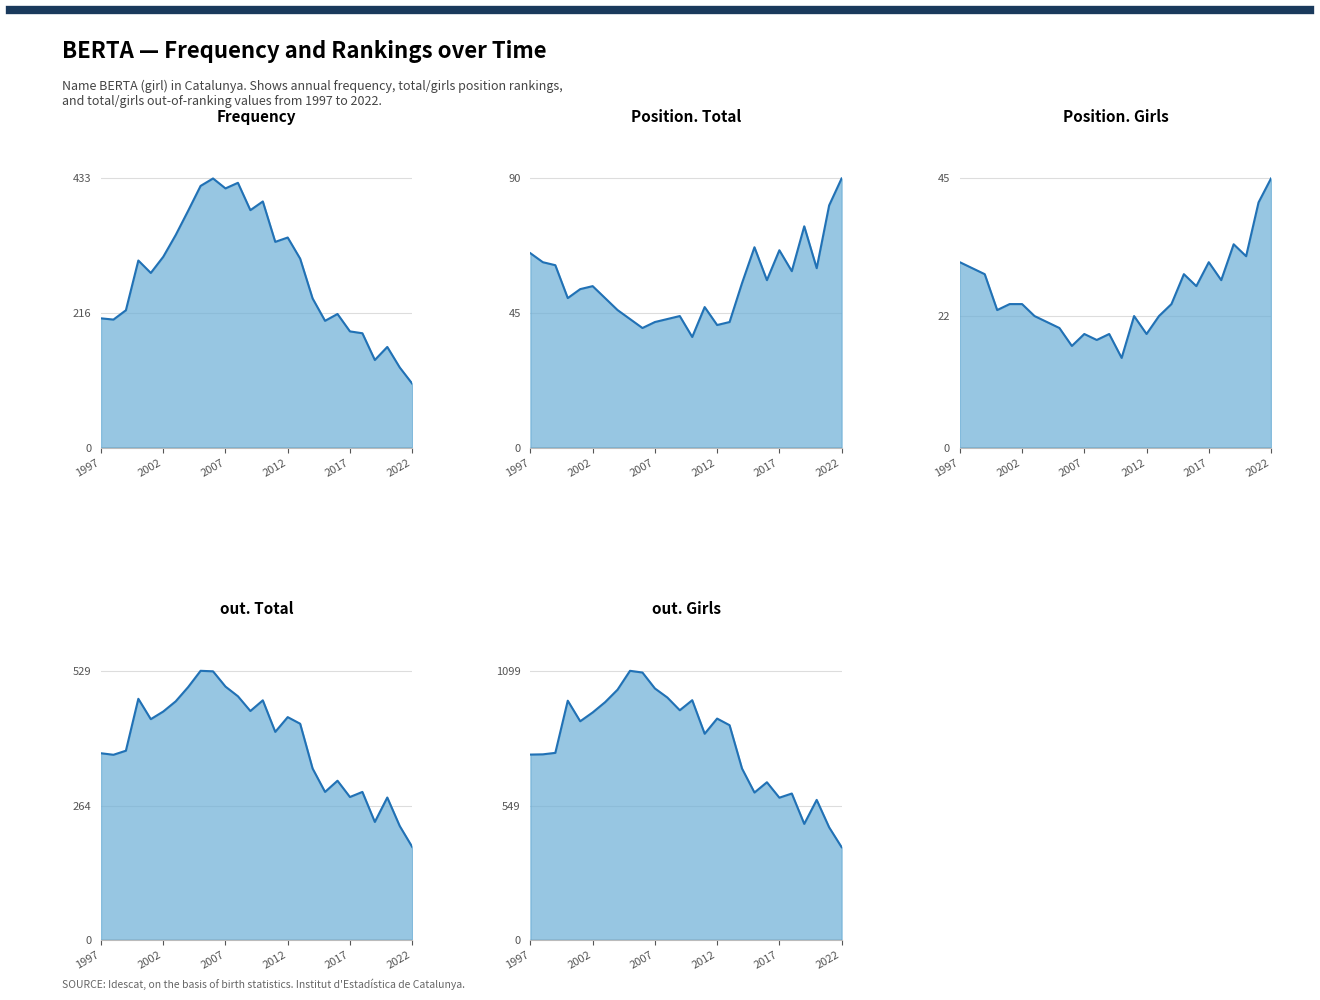

True or false: out. Girls and Position. Total intersect in this chart.

False